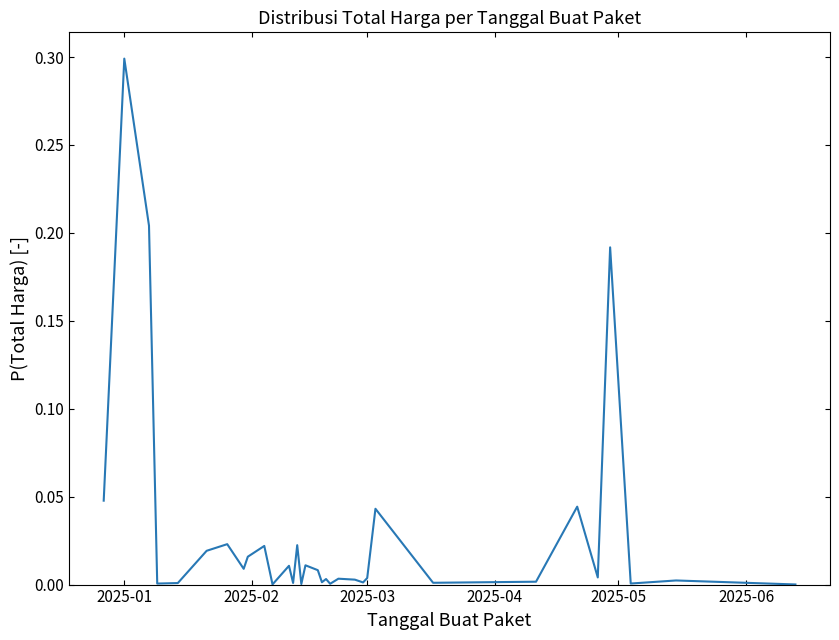

What is the greatest value displayed?

0.3